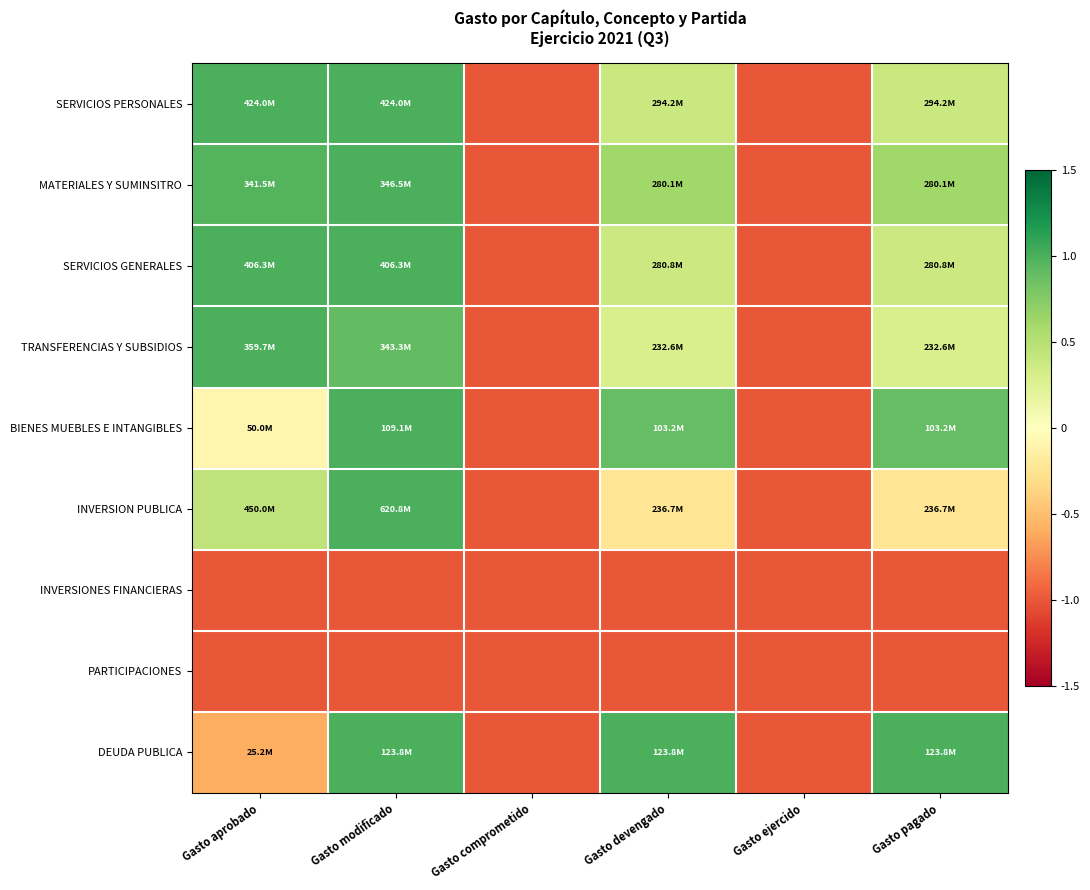

Reading left to right, extract all data points from this chart.

SERVICIOS PERSONALES: Gasto aprobado=1.0	Gasto modificado=1.0	Gasto comprometido=-1.0	Gasto devengado=0.4	Gasto ejercido=-1.0	Gasto pagado=0.4
MATERIALES Y SUMINSITRO: Gasto aprobado=1.0	Gasto modificado=1.0	Gasto comprometido=-1.0	Gasto devengado=0.6	Gasto ejercido=-1.0	Gasto pagado=0.6
SERVICIOS GENERALES: Gasto aprobado=1.0	Gasto modificado=1.0	Gasto comprometido=-1.0	Gasto devengado=0.4	Gasto ejercido=-1.0	Gasto pagado=0.4
TRANSFERENCIAS Y SUBSIDIOS: Gasto aprobado=1.0	Gasto modificado=0.9	Gasto comprometido=-1.0	Gasto devengado=0.3	Gasto ejercido=-1.0	Gasto pagado=0.3
BIENES MUEBLES E INTANGIBLES: Gasto aprobado=-0.1	Gasto modificado=1.0	Gasto comprometido=-1.0	Gasto devengado=0.9	Gasto ejercido=-1.0	Gasto pagado=0.9
INVERSION PUBLICA: Gasto aprobado=0.4	Gasto modificado=1.0	Gasto comprometido=-1.0	Gasto devengado=-0.2	Gasto ejercido=-1.0	Gasto pagado=-0.2
INVERSIONES FINANCIERAS: Gasto aprobado=-1.0	Gasto modificado=-1.0	Gasto comprometido=-1.0	Gasto devengado=-1.0	Gasto ejercido=-1.0	Gasto pagado=-1.0
PARTICIPACIONES: Gasto aprobado=-1.0	Gasto modificado=-1.0	Gasto comprometido=-1.0	Gasto devengado=-1.0	Gasto ejercido=-1.0	Gasto pagado=-1.0
DEUDA PUBLICA: Gasto aprobado=-0.6	Gasto modificado=1.0	Gasto comprometido=-1.0	Gasto devengado=1.0	Gasto ejercido=-1.0	Gasto pagado=1.0